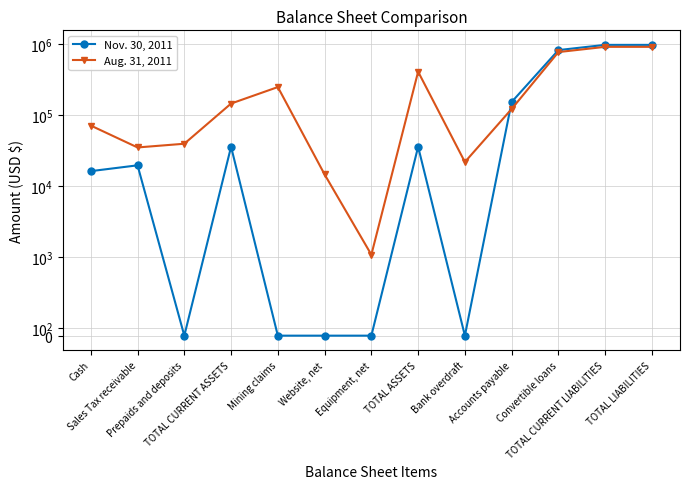

Is it true that Nov. 30, 2011 equals 0 at Website, net?

True